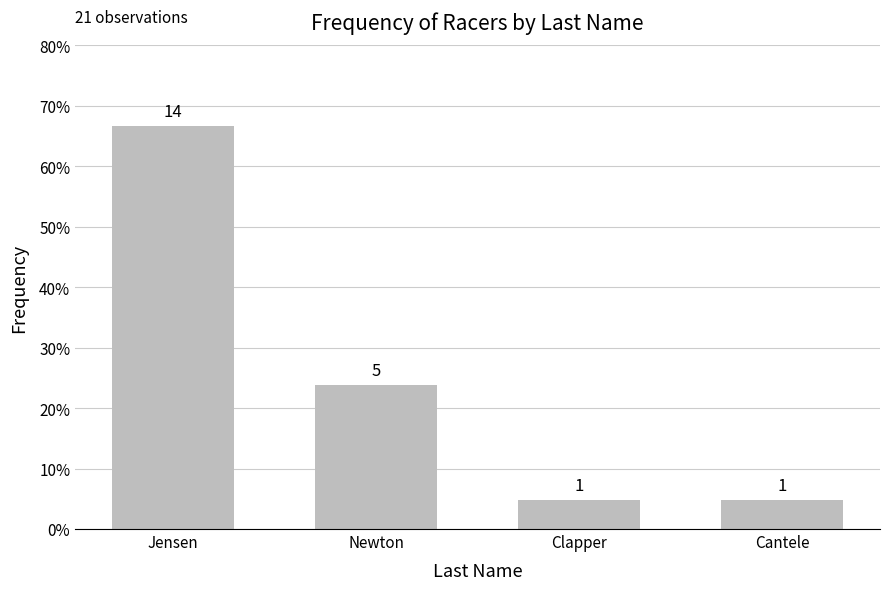

The value at Clapper is 1. True or false?

True